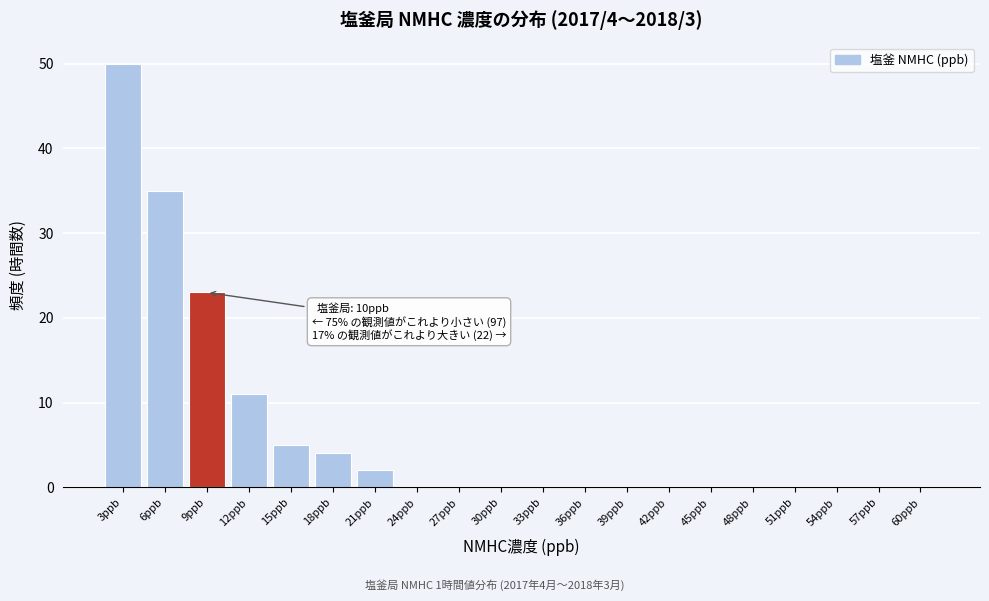

Reading right to left, extract all data points from this chart.

60ppb=0	57ppb=0	54ppb=0	51ppb=0	48ppb=0	45ppb=0	42ppb=0	39ppb=0	36ppb=0	33ppb=0	30ppb=0	27ppb=0	24ppb=0	21ppb=2	18ppb=4	15ppb=5	12ppb=11	9ppb=23	6ppb=35	3ppb=50